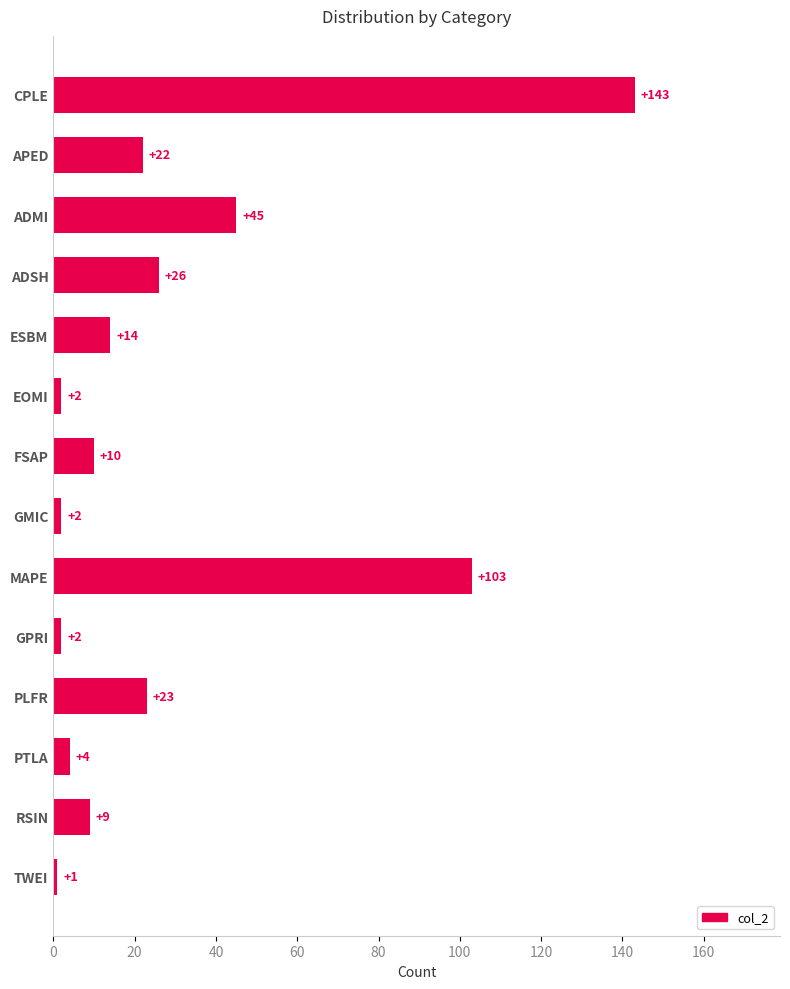

Which has a higher value, APED or FSAP?

APED